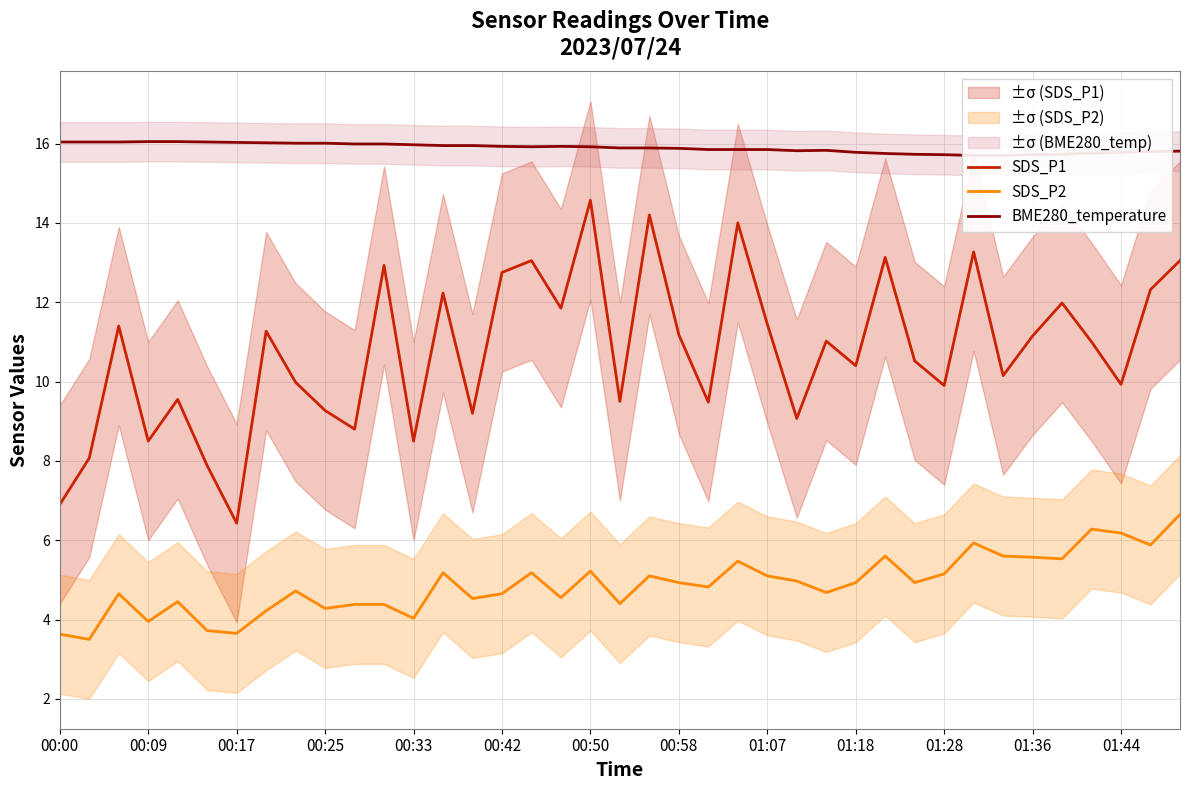

At which label does SDS_P1 reach its minimum?

00:17